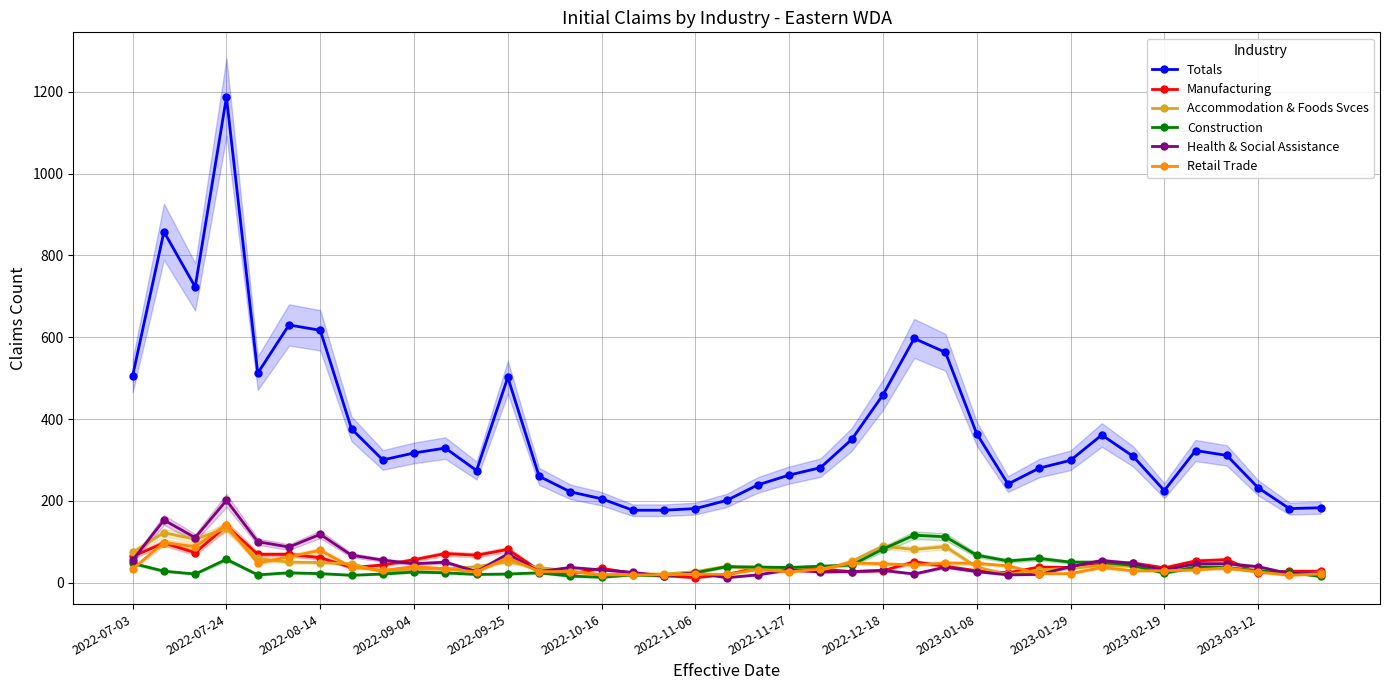

True or false: Accommodation & Foods Svces has more than 1 interior local peaks.

True